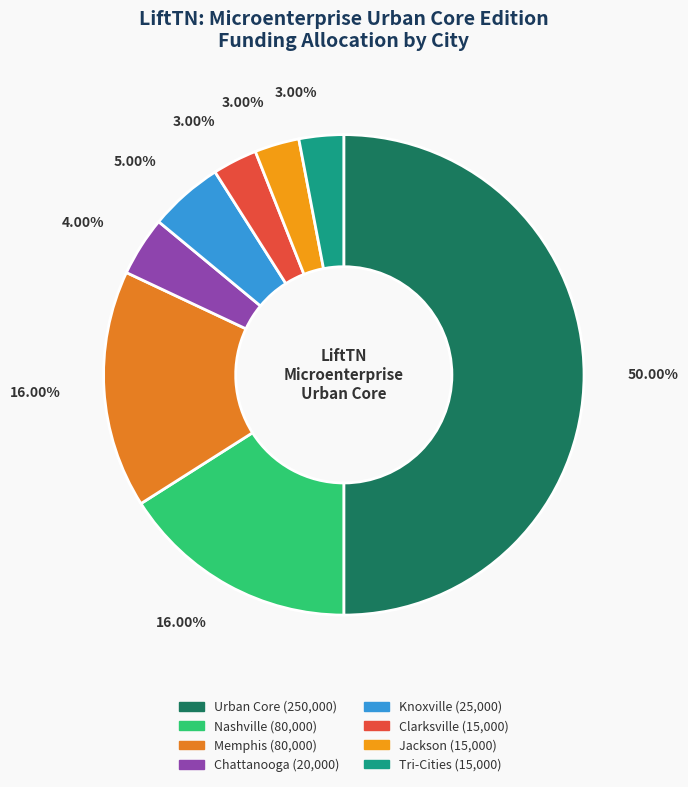

To the nearest percent, what is the difference between the Chattanooga and Jackson slice percentages?

1%